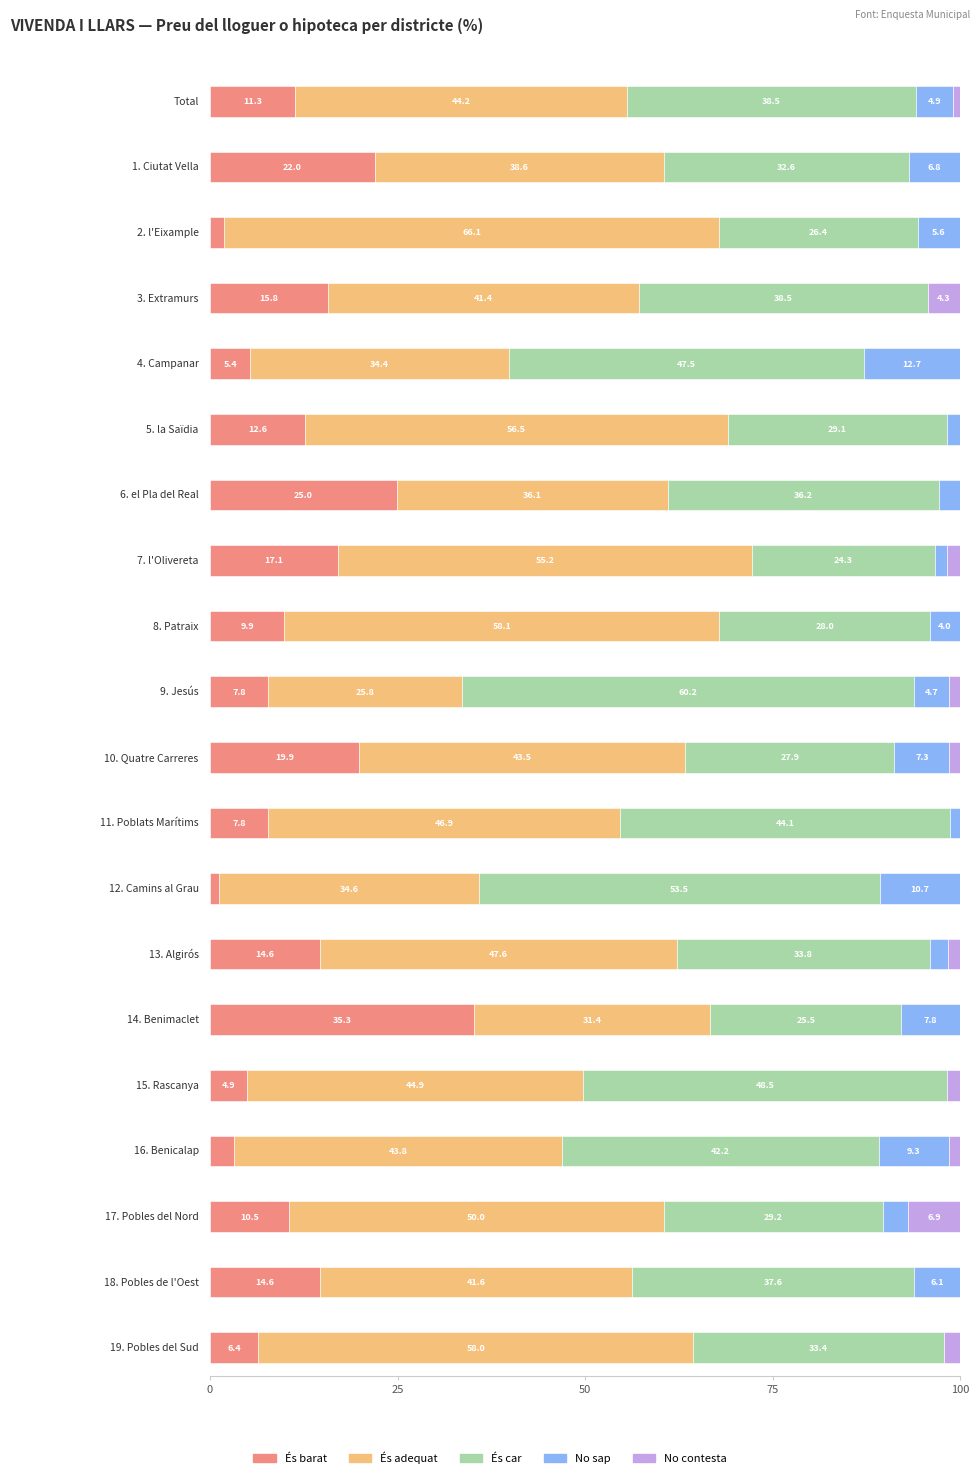

Which series changed the most between 8. Patraix and 14. Benimaclet?

És adequat